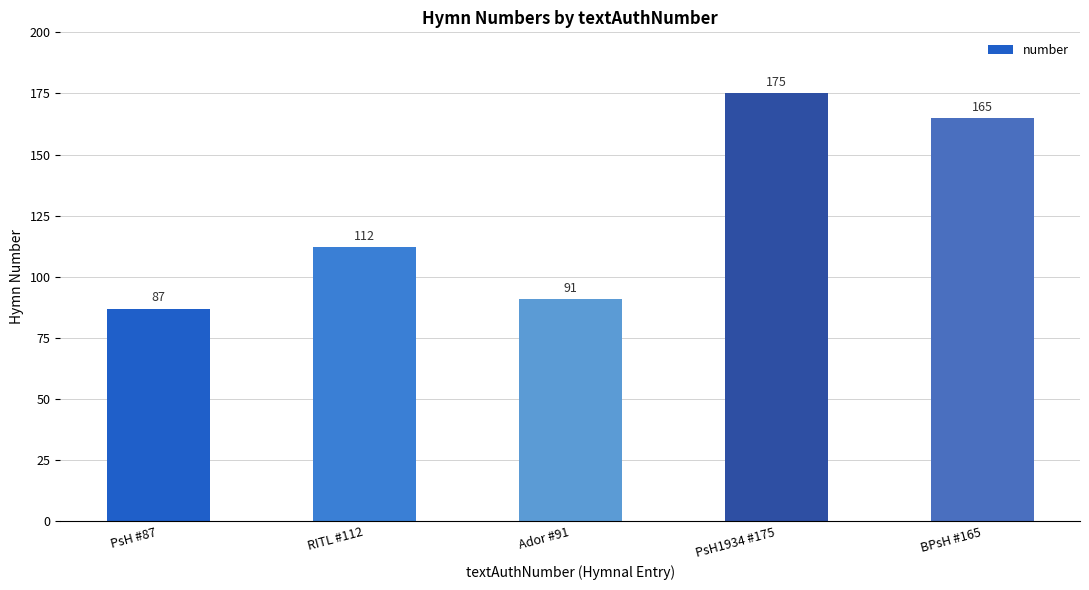

List the labels in order of value, smallest first.

PsH #87, Ador #91, RITL #112, BPsH #165, PsH1934 #175